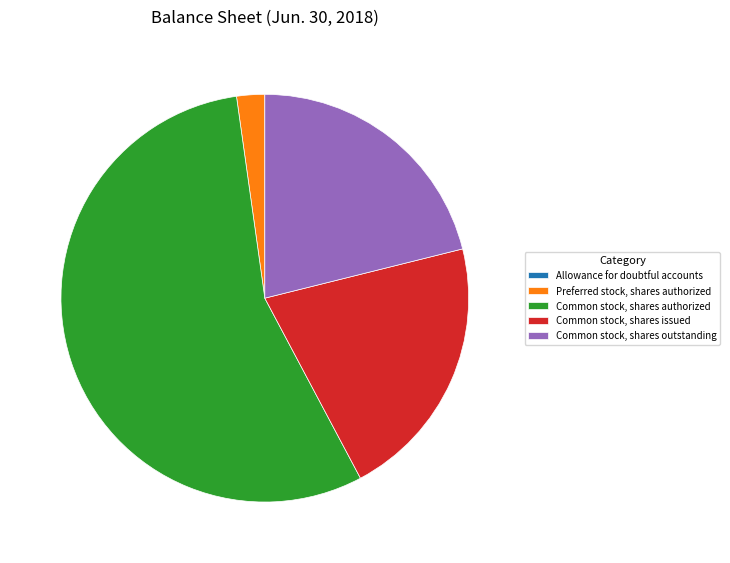

The Common stock, shares authorized slice represents 56% of the pie. True or false?

True